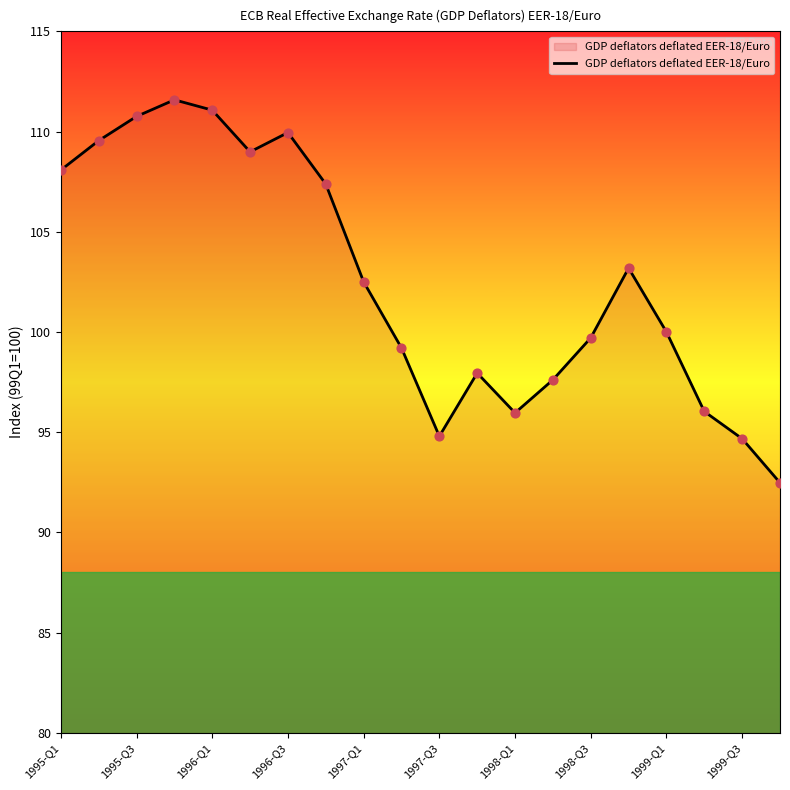

What is the greatest value displayed?

111.6